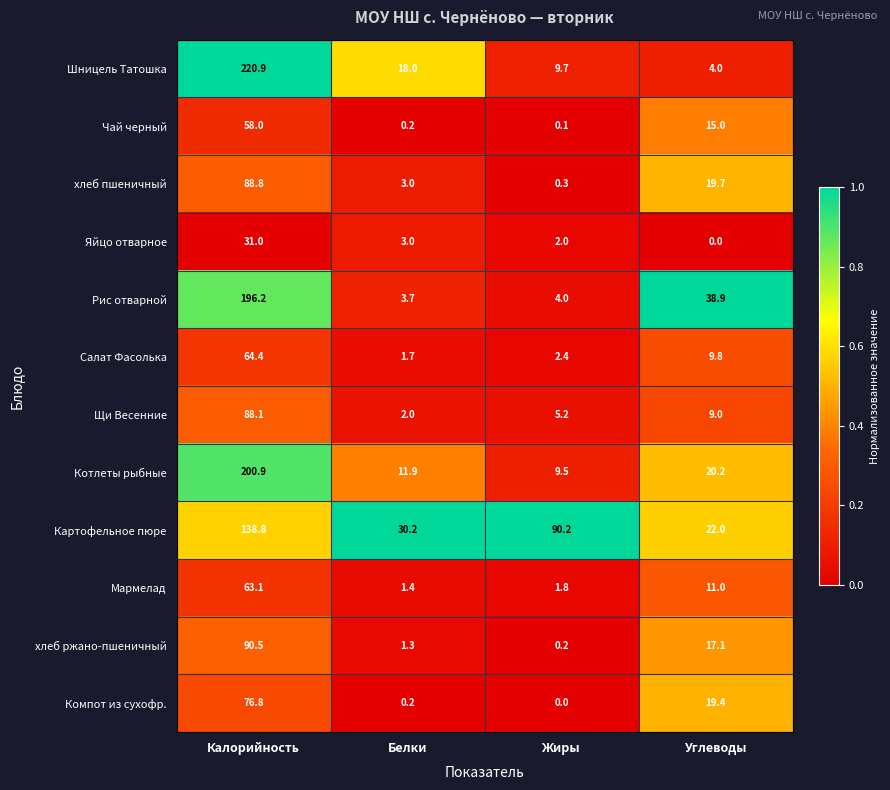

Which series has the largest total across all categories?

Картофельное пюре